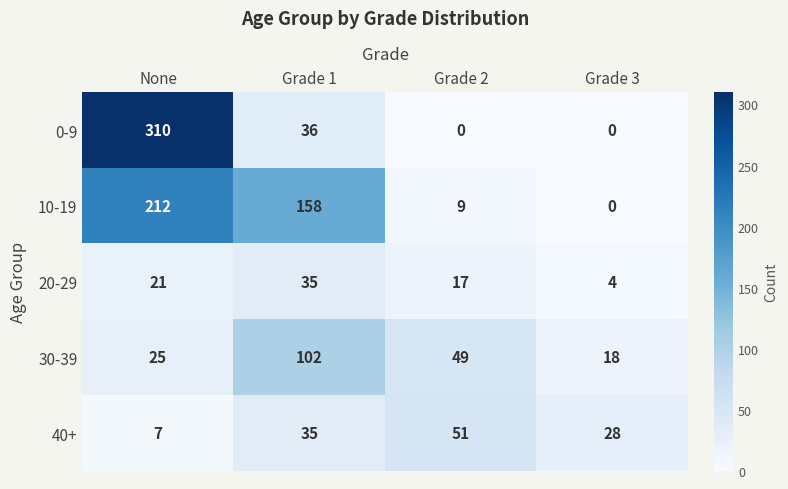

Which label corresponds to the largest value in the chart?

None